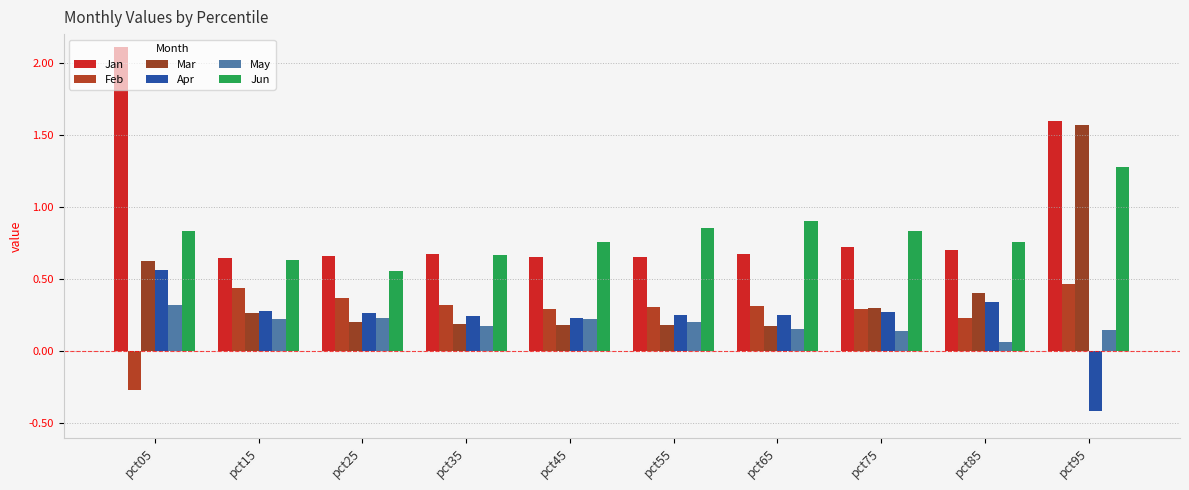

How many bars are there in each group?

6